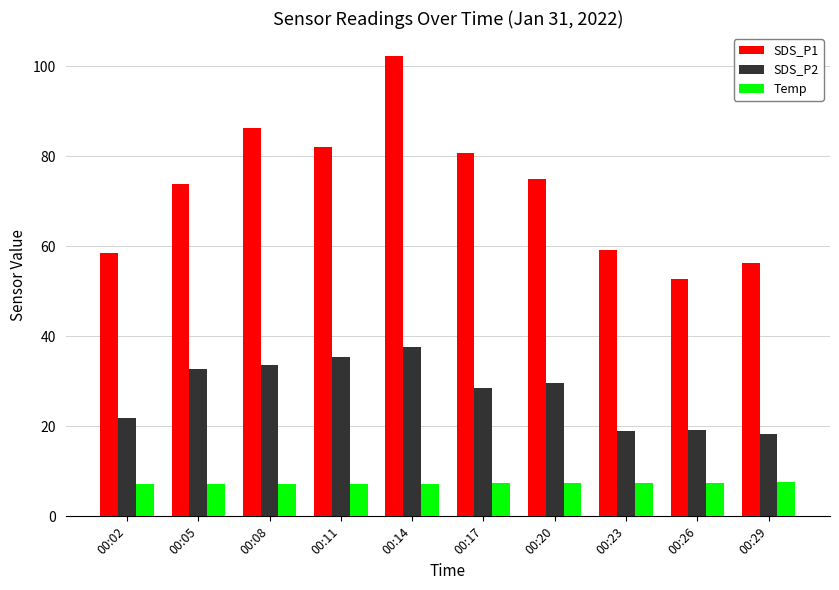

At which label does SDS_P1 reach its minimum?

00:26